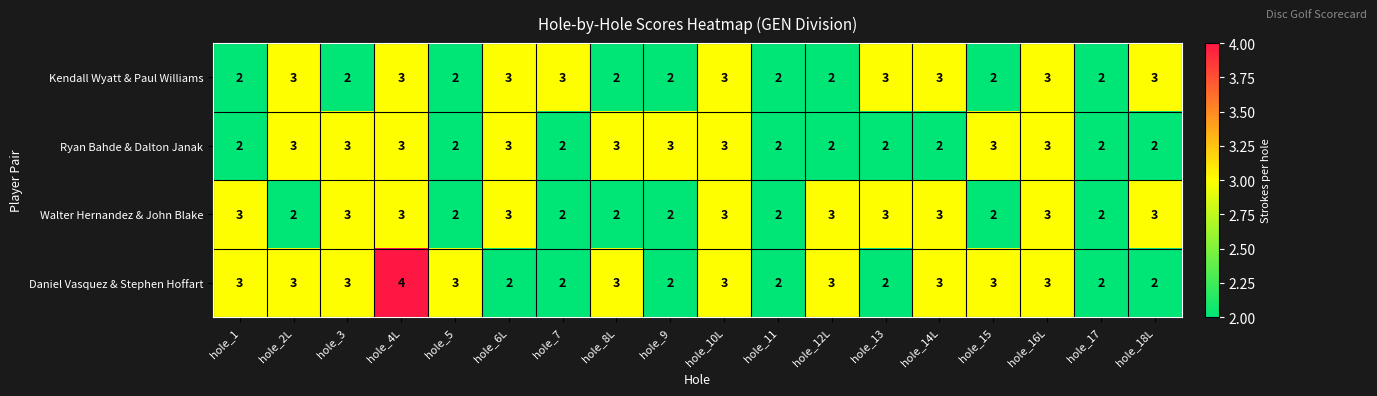

Count the number of data series in this chart.

4